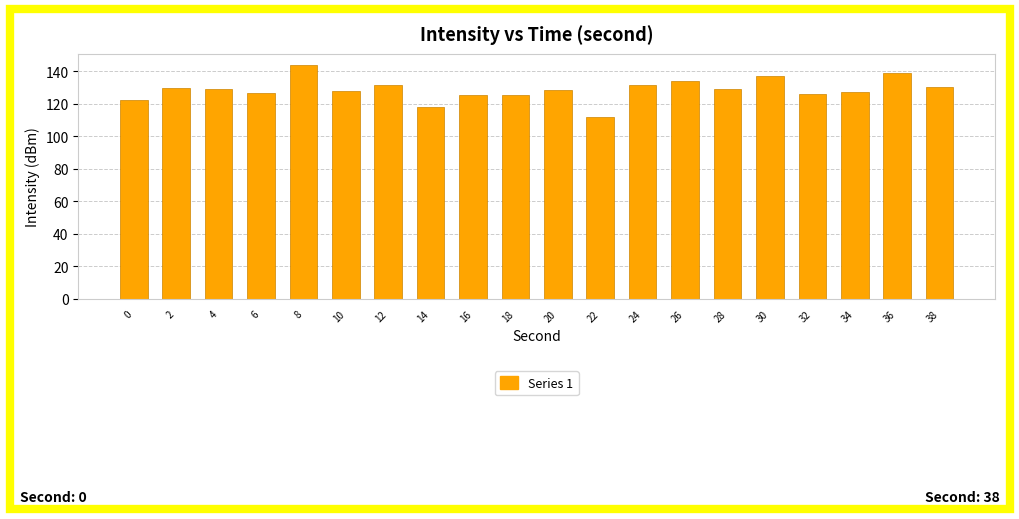

What is the average value?

128.6